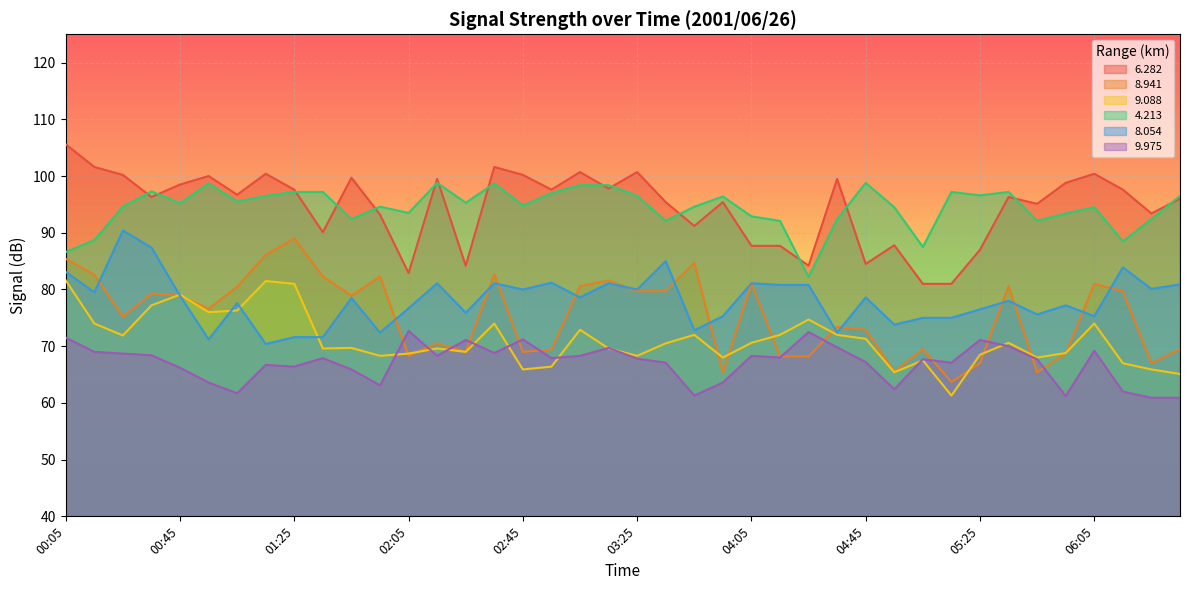

How many data points in   9.975 are less than 67?

14